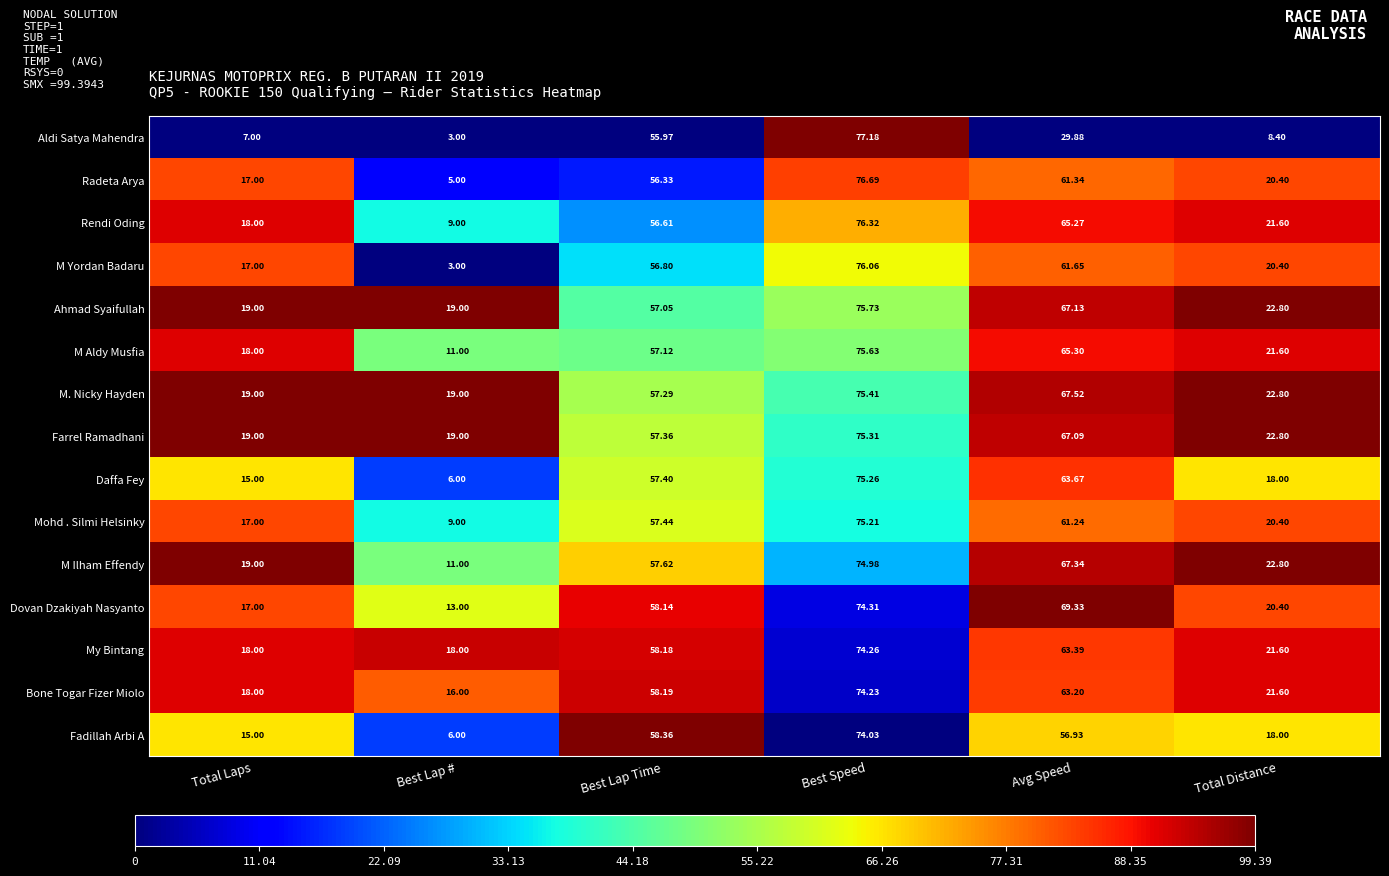

Rank the series by their maximum value, from highest to lowest.

Aldi Satya Mahendra, Radeta Arya, Rendi Oding, M Yordan Badaru, Ahmad Syaifullah, M Aldy Musfia, M. Nicky Hayden, Farrel Ramadhani, Daffa Fey, Mohd . Silmi Helsinky, M Ilham Effendy, Dovan Dzakiyah Nasyanto, My Bintang, Bone Togar Fizer Miolo, Fadillah Arbi A